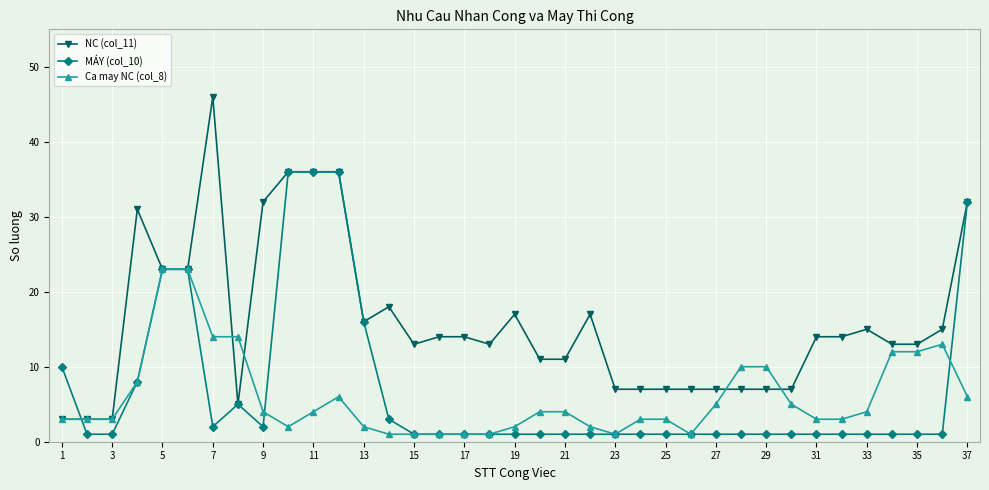

Reading left to right, what are all the values shown in this chart?

NC (col_11): 3	3	3	31	23	23	46	5	32	36	36	36	16	18	13	14	14	13	17	11	11	17	7	7	7	7	7	7	7	7	14	14	15	13	13	15	32
MÁY (col_10): 10	1	1	8	23	23	2	5	2	36	36	36	16	3	1	1	1	1	1	1	1	1	1	1	1	1	1	1	1	1	1	1	1	1	1	1	32
Ca may NC (col_8): 3	3	3	8	23	23	14	14	4	2	4	6	2	1	1	1	1	1	2	4	4	2	1	3	3	1	5	10	10	5	3	3	4	12	12	13	6